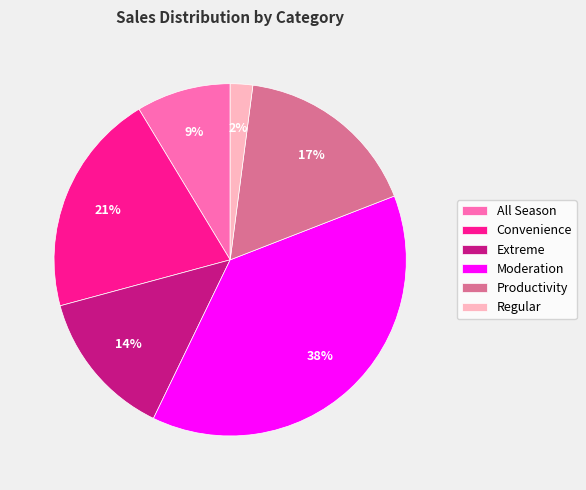

To the nearest percent, what percentage of the pie is Moderation?

38%